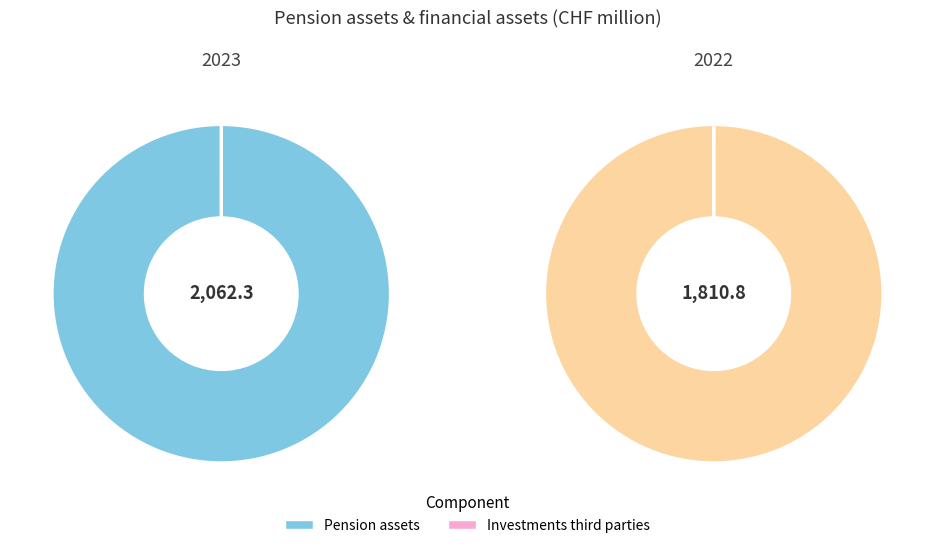

What percentage do values_2023 and values_2022 together represent?

100.0%